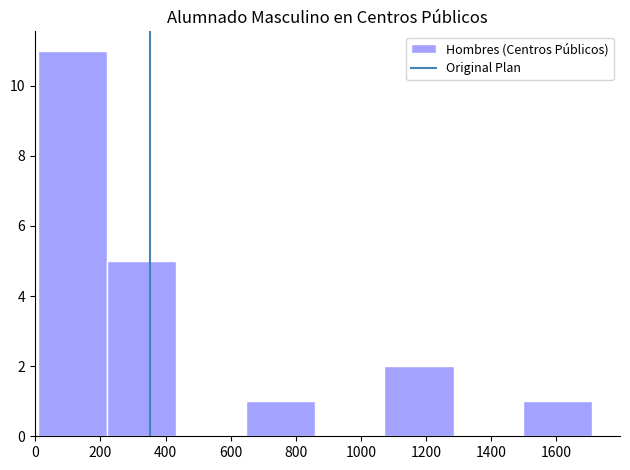

Reading left to right, transcribe this chart: for each bar, give the range it covers on the x-axis and its height. Neither the bar edges nor the heights are printed on the chart, so give them approximately, as read against the axes.

0 to 220: 11
220 to 440: 5
440 to 640: 0
640 to 860: 1
860 to 1080: 0
1080 to 1280: 2
1280 to 1500: 0
1500 to 1720: 1